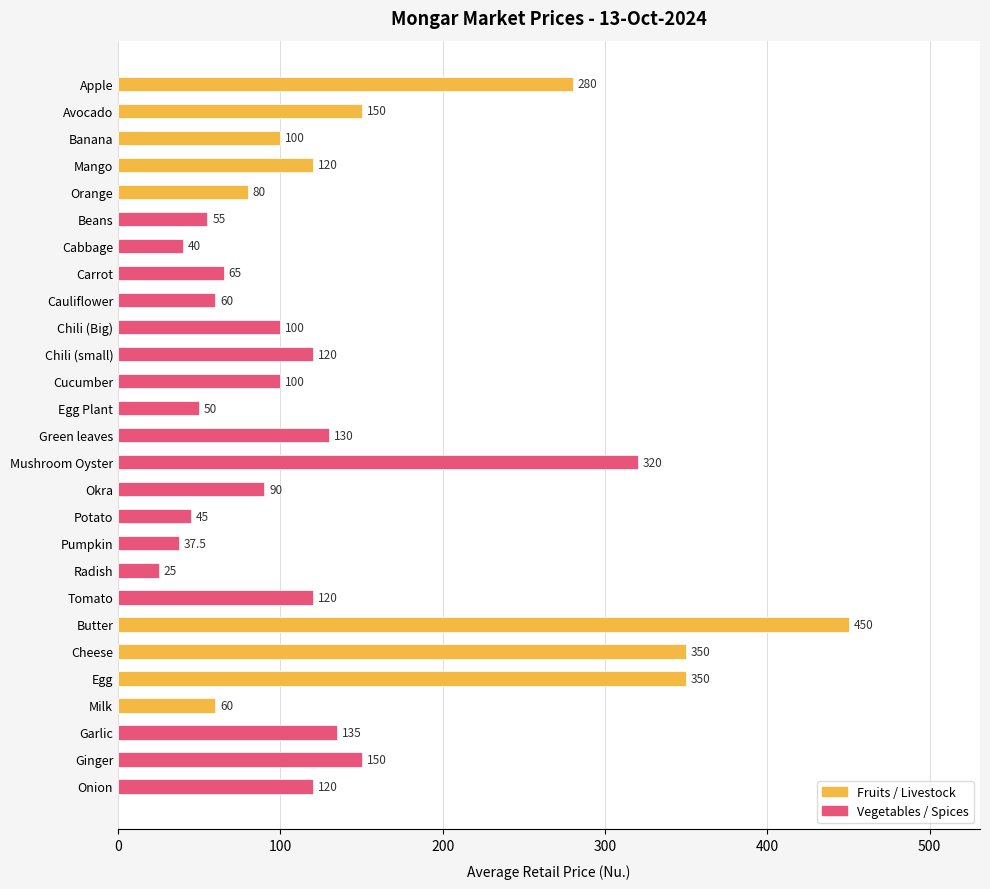

What is the difference between the values at Ginger and Orange?

70.0